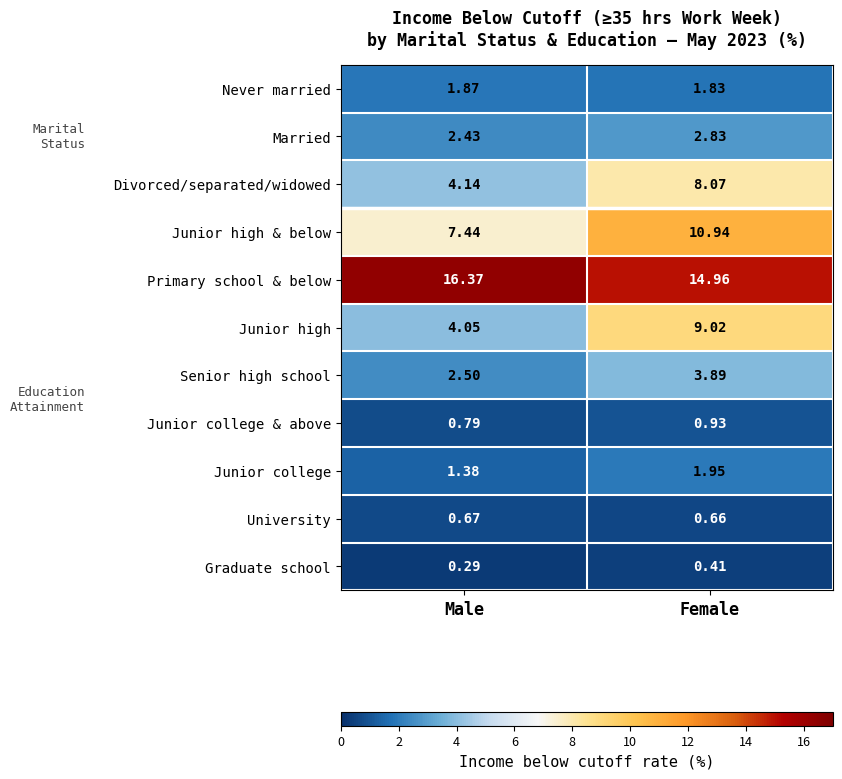

Which series has the widest spread of values?

Junior high